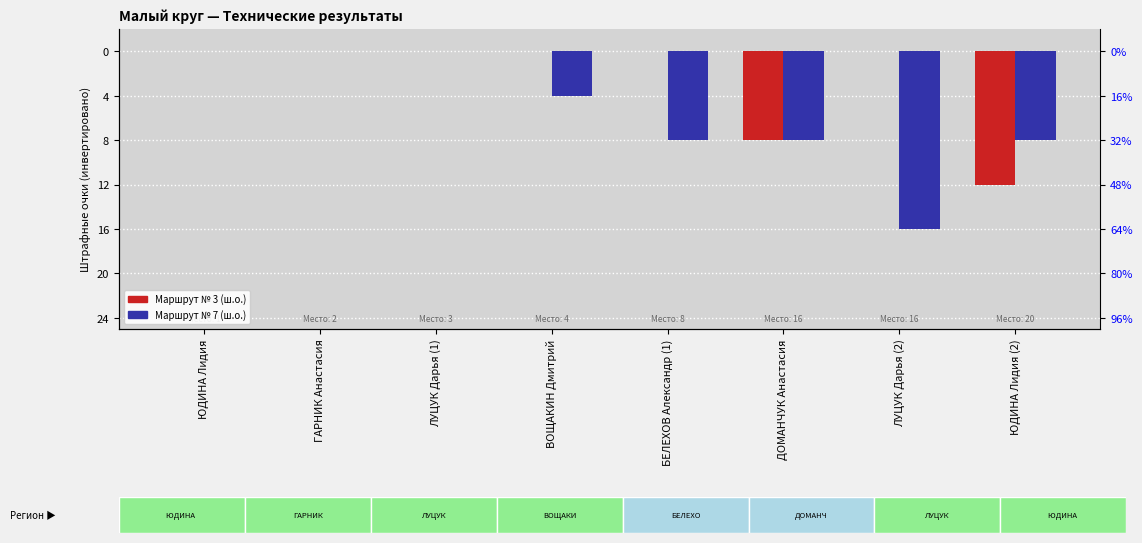

Which label corresponds to the smallest value in the chart?

ЛУЦУК Дарья (2)